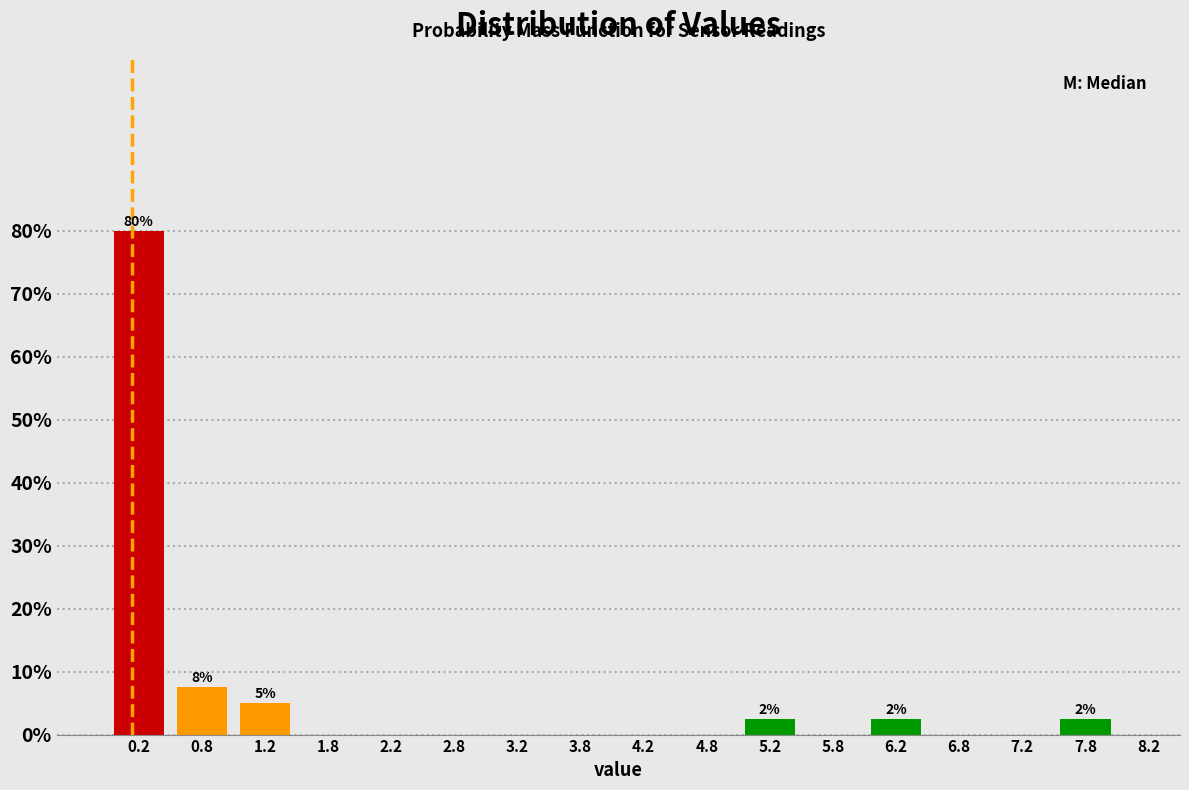

Over which range of the x-axis is the bar tallest?

0.0 to 0.5